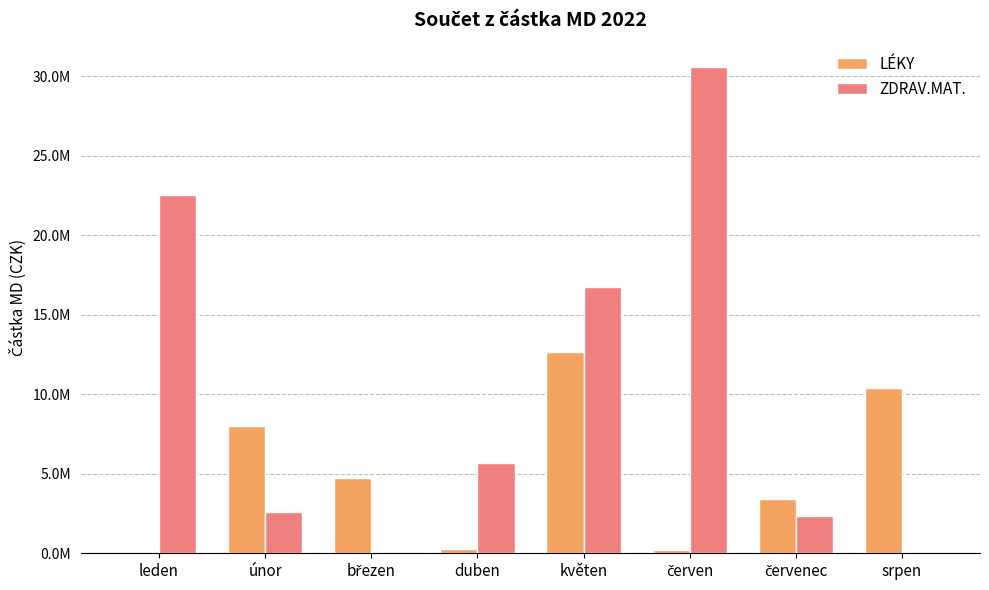

What are all the series names shown in the legend?

LÉKY, ZDRAV.MAT.